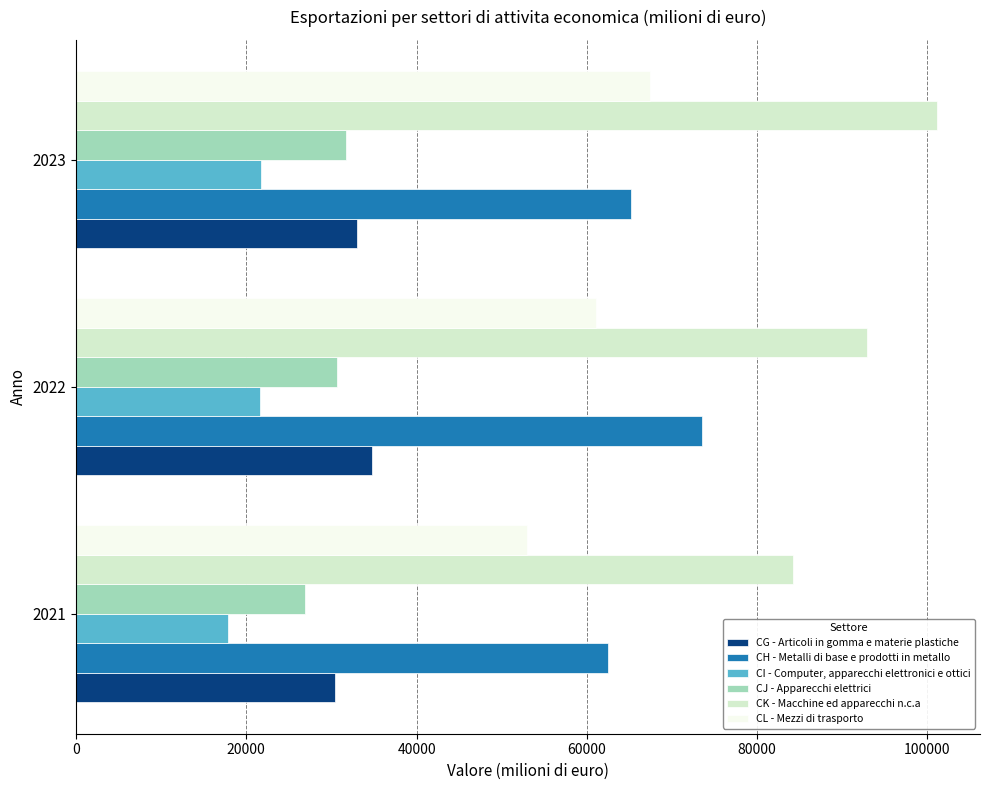

What is the total value across all series at 2023?

320237.2